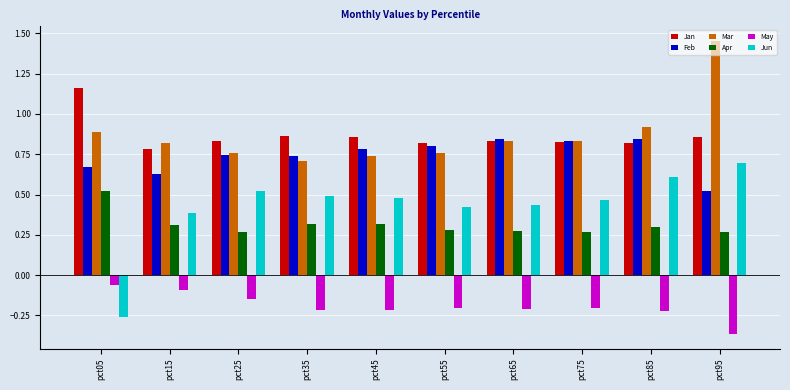

The Feb series shows 0.8 at pct45. True or false?

True